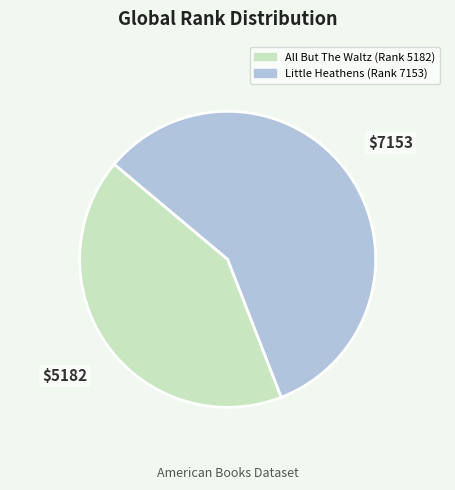

Is it true that All But The Waltz (Rank 5182) is 30% of the pie?

False